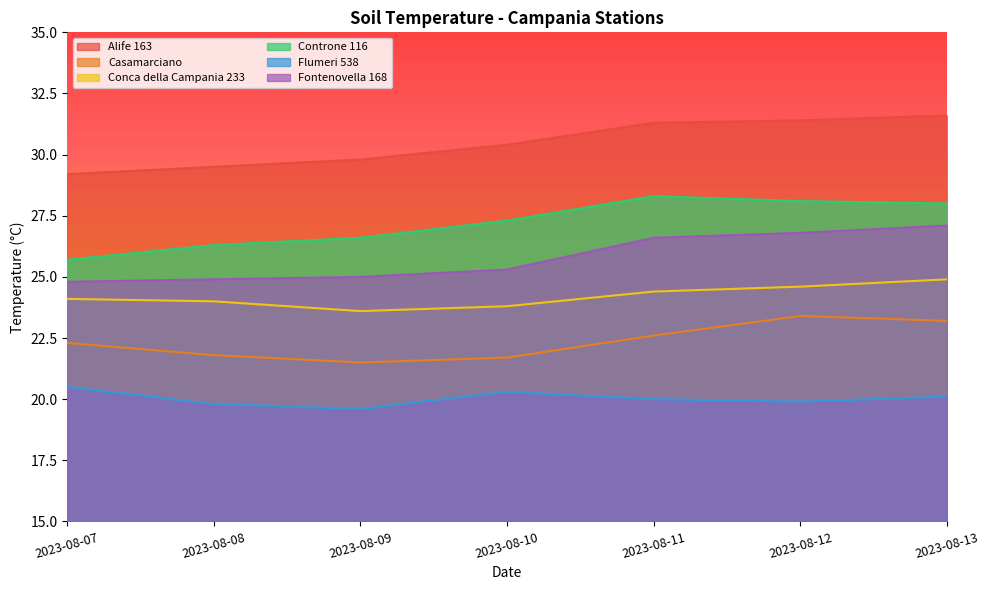

Reading left to right, extract all data points from this chart.

Alife 163: 29.2	29.5	29.8	30.4	31.3	31.4	31.6
Casamarciano: 22.3	21.8	21.5	21.7	22.6	23.4	23.2
Conca della Campania 233: 24.1	24.0	23.6	23.8	24.4	24.6	24.9
Controne 116: 25.7	26.3	26.6	27.3	28.3	28.1	28.0
Flumeri 538: 20.5	19.8	19.6	20.3	20.0	19.9	20.1
Fontenovella 168: 24.8	24.9	25.0	25.3	26.6	26.8	27.1